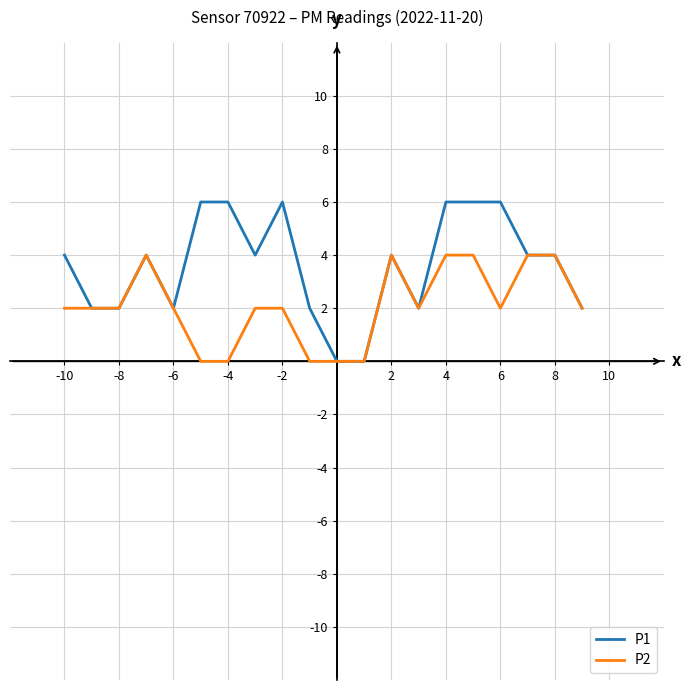

List the series in order of their peak value, lowest first.

P2, P1